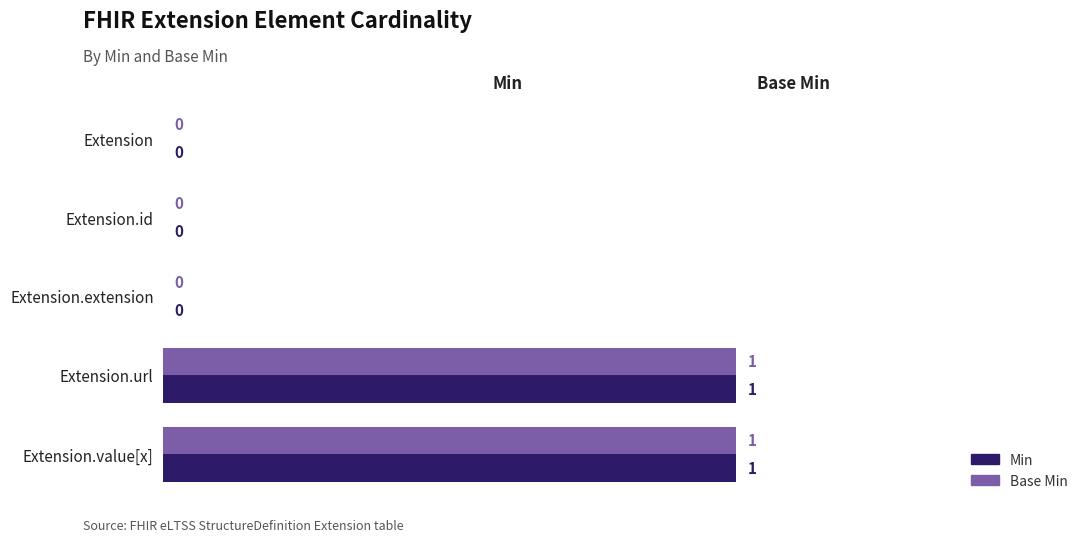

Is it true that Min equals 0 at Extension.extension?

True